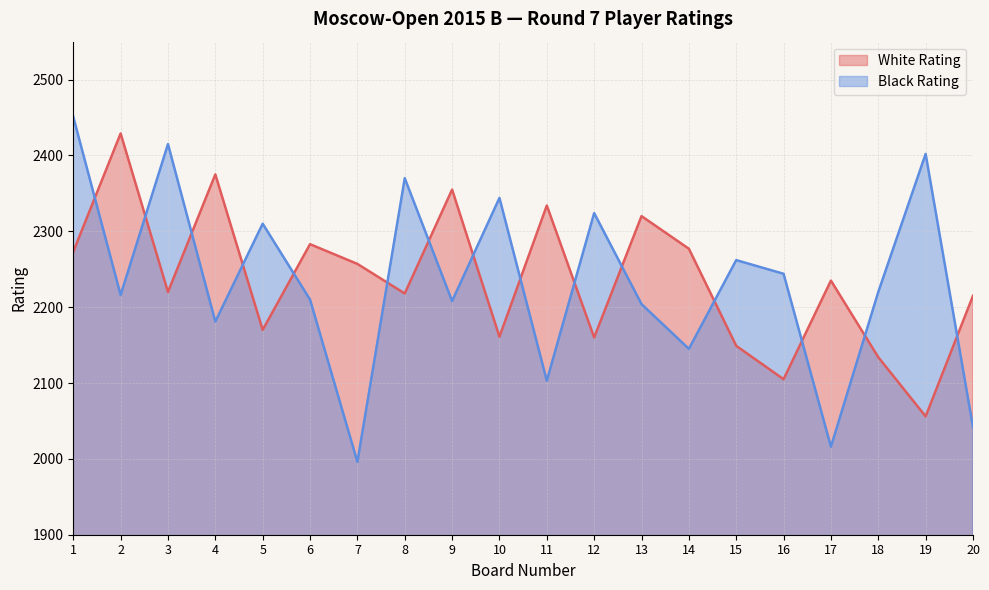

What is the sum of the White Rating values at 5 and 19?

4226